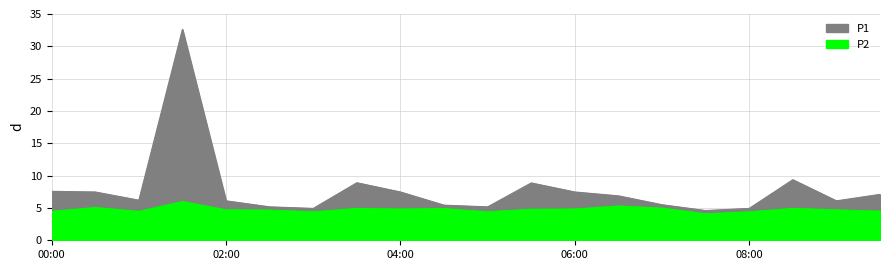

What is the value of the P2 point at the 17th from the left?

4.4